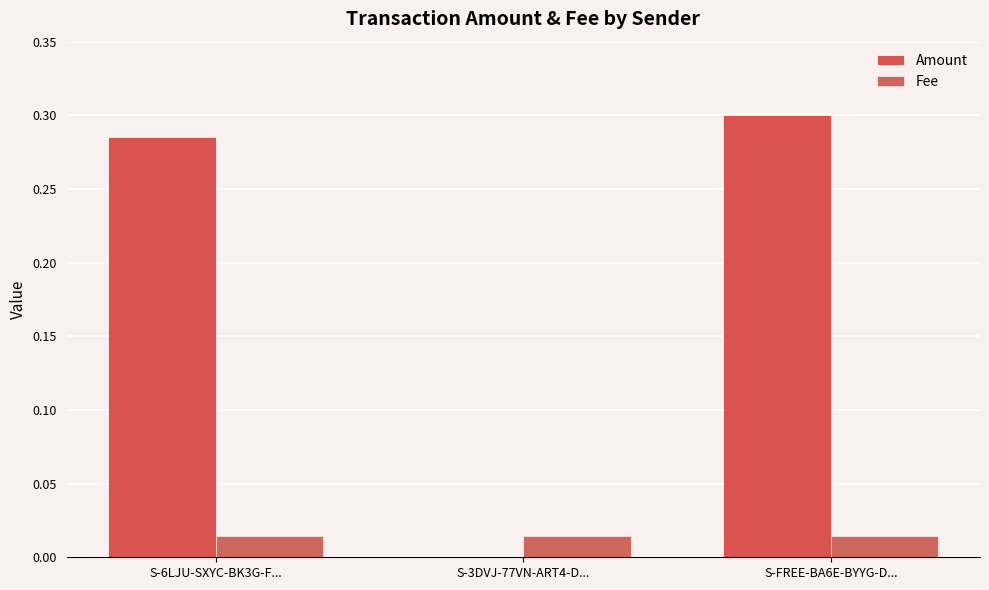

How many values in Amount are above zero?

2